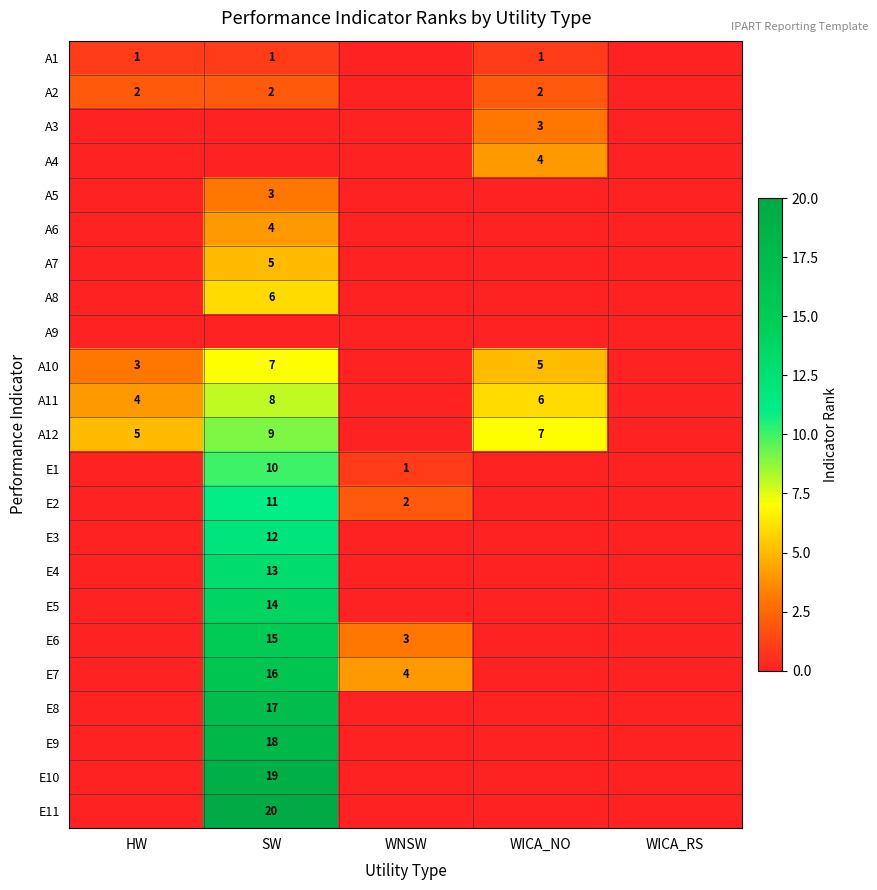

Between WICA_NO and SW, which is larger?

WICA_NO